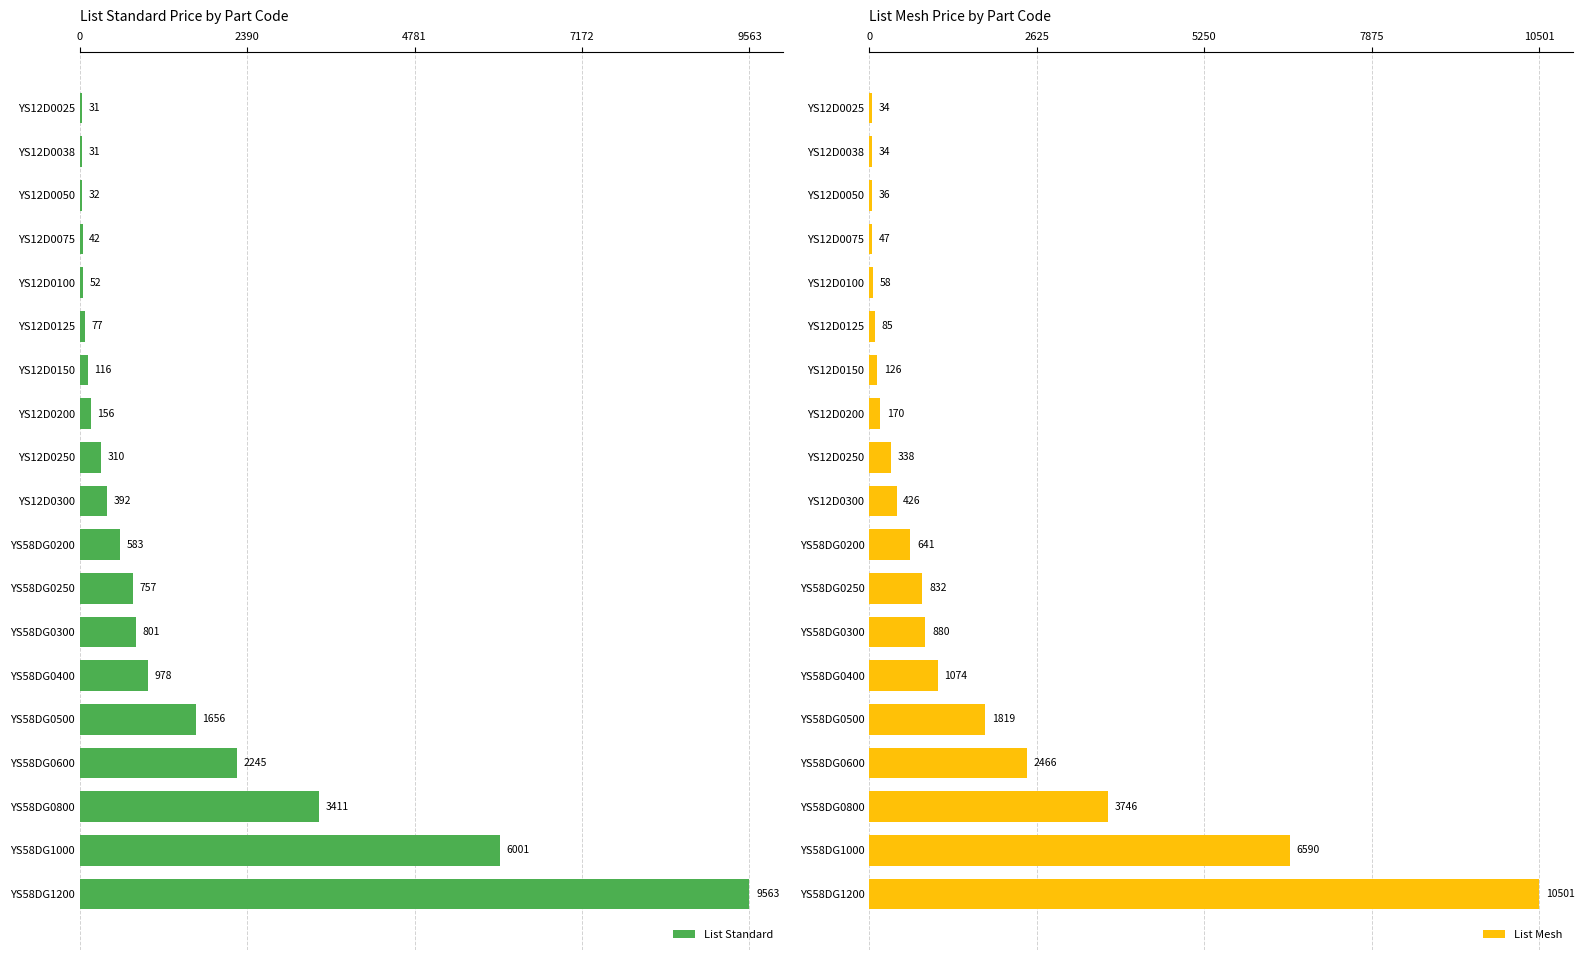

Rank the series by their average value, from highest to lowest.

List Mesh, List Standard